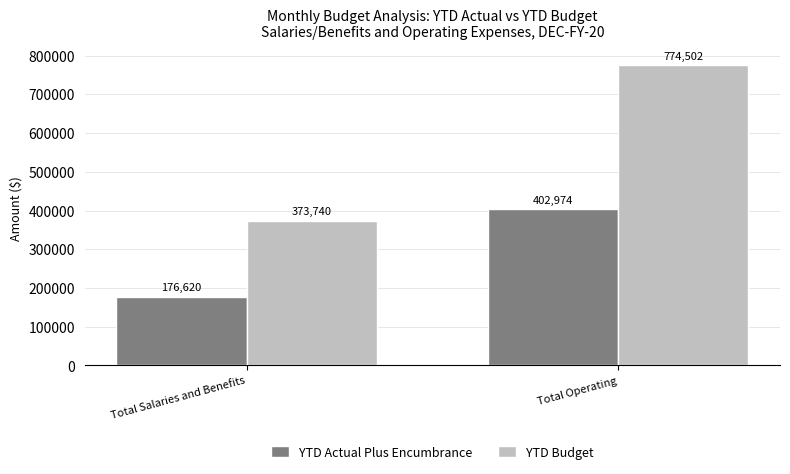

The value of YTD Actual Plus Encumbrance at Total Operating is 170649.0. True or false?

False